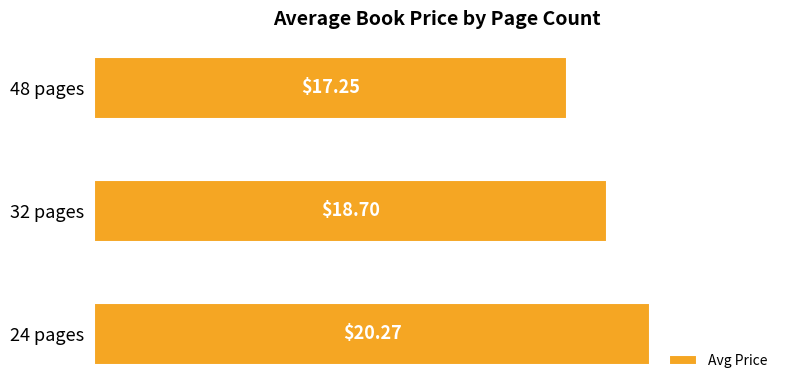

List the labels in order of value, largest first.

24 pages, 32 pages, 48 pages